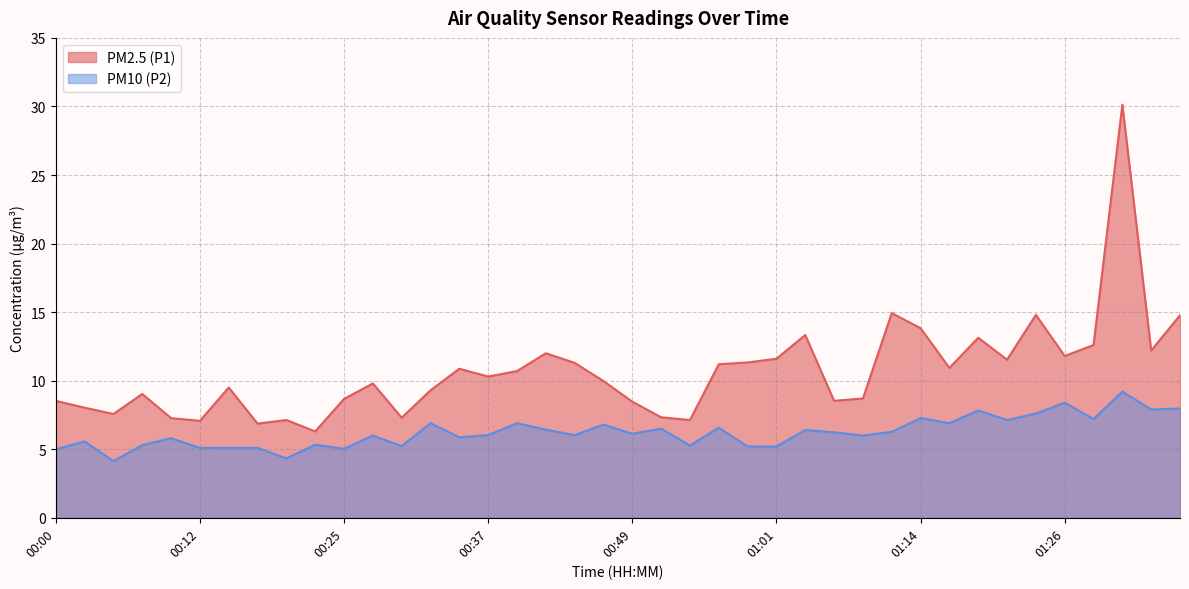

At which category does PM10 (P2) reach its first local valley?

00:05